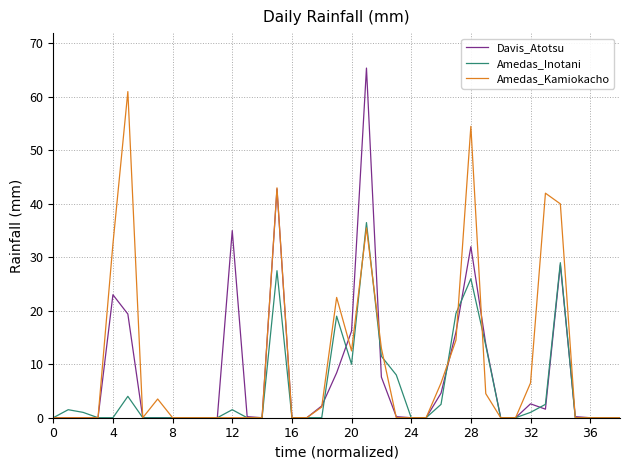

Rank the series by their average value, from lowest to highest.

Amedas_Inotani, Davis_Atotsu, Amedas_Kamiokacho